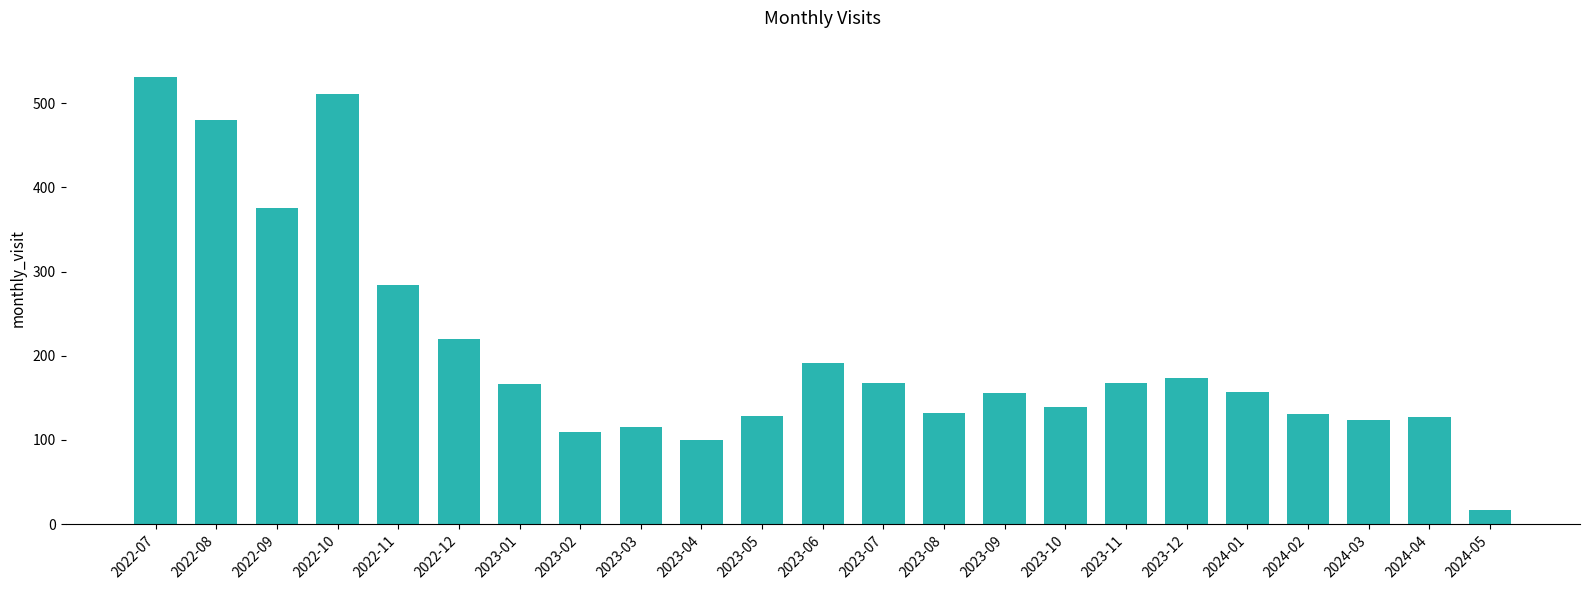

Which label corresponds to the largest value in the chart?

2022-07